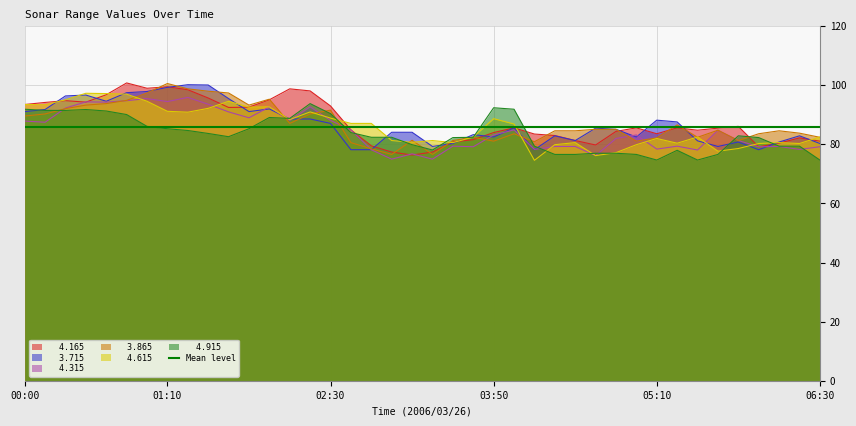

Reading left to right, transcribe all the data shown in this chart.

  4.165: 00:00=93.5	00:10=94.2	00:20=94.8	00:30=94.3	00:40=96.8	00:50=100.8	01:00=99.0	01:10=99.5	01:20=98.5	01:30=95.7	01:40=92.5	01:50=92.6	02:00=95.1	02:10=98.8	02:20=98.1	02:30=93.0	02:40=84.9	02:50=79.5	03:00=77.4	03:10=76.4	03:20=77.4	03:30=80.8	03:40=81.6	03:50=84.0	04:00=85.6	04:10=83.5	04:20=83.0	04:30=81.3	04:40=79.8	04:50=84.4	05:00=85.6	05:10=83.6	05:20=85.6	05:30=84.8	05:40=85.5	05:50=86.1	06:00=79.2	06:10=80.4	06:20=82.2	06:30=81.1
  3.715: 00:00=91.1	00:10=91.8	00:20=96.4	00:30=96.7	00:40=94.6	00:50=97.5	01:00=97.9	01:10=99.3	01:20=100.2	01:30=100.1	01:40=95.5	01:50=91.1	02:00=92.0	02:10=88.6	02:20=88.6	02:30=87.1	02:40=78.2	02:50=78.2	03:00=84.1	03:10=84.1	03:20=79.3	03:30=80.3	03:40=83.3	03:50=82.5	04:00=85.6	04:10=78.2	04:20=82.9	04:30=81.3	04:40=85.5	04:50=85.1	05:00=82.5	05:10=88.2	05:20=87.6	05:30=81.2	05:40=79.3	05:50=80.8	06:00=78.2	06:10=80.8	06:20=82.9	06:30=80.3
  4.315: 00:00=87.9	00:10=87.5	00:20=92.3	00:30=94.4	00:40=94.3	00:50=94.8	01:00=95.5	01:10=94.5	01:20=95.9	01:30=93.6	01:40=91.0	01:50=89.0	02:00=92.7	02:10=88.1	02:20=92.7	02:30=88.1	02:40=84.9	02:50=78.2	03:00=75.0	03:10=76.8	03:20=75.0	03:30=79.4	03:40=79.2	03:50=83.2	04:00=84.9	04:10=78.3	04:20=79.3	04:30=79.3	04:40=76.2	04:50=82.0	05:00=83.2	05:10=78.4	05:20=79.4	05:30=78.1	05:40=84.8	05:50=81.3	06:00=79.2	06:10=79.3	06:20=78.3	06:30=79.2
  3.865: 00:00=89.6	00:10=90.3	00:20=92.1	00:30=93.3	00:40=93.8	00:50=94.9	01:00=97.4	01:10=100.6	01:20=98.8	01:30=98.0	01:40=97.4	01:50=93.3	02:00=95.3	02:10=87.1	02:20=90.3	02:30=91.6	02:40=80.6	02:50=78.5	03:00=76.6	03:10=81.4	03:20=76.6	03:30=81.3	03:40=82.4	03:50=81.1	04:00=83.6	04:10=80.9	04:20=84.6	04:30=84.6	04:40=85.1	04:50=85.1	05:00=81.1	05:10=82.2	05:20=86.6	05:30=82.4	05:40=84.8	05:50=81.3	06:00=83.6	06:10=84.6	06:20=83.8	06:30=82.4
  4.615: 00:00=93.5	00:10=93.4	00:20=95.1	00:30=97.3	00:40=97.2	00:50=97.0	01:00=94.6	01:10=91.2	01:20=90.9	01:30=92.2	01:40=94.6	01:50=92.6	02:00=92.7	02:10=88.4	02:20=91.0	02:30=88.9	02:40=87.1	02:50=87.1	03:00=81.3	03:10=80.7	03:20=81.3	03:30=80.6	03:40=82.5	03:50=88.7	04:00=86.9	04:10=74.6	04:20=79.9	04:30=80.6	04:40=76.2	04:50=77.2	05:00=79.9	05:10=82.0	05:20=80.4	05:30=82.5	05:40=77.7	05:50=78.6	06:00=80.3	06:10=80.6	06:20=80.3	06:30=82.5
  4.915: 00:00=91.9	00:10=91.5	00:20=91.5	00:30=91.8	00:40=91.3	00:50=90.1	01:00=86.1	01:10=85.3	01:20=84.7	01:30=83.7	01:40=82.6	01:50=85.3	02:00=89.1	02:10=88.8	02:20=93.8	02:30=90.4	02:40=84.0	02:50=82.4	03:00=82.4	03:10=79.9	03:20=78.1	03:30=82.3	03:40=82.4	03:50=92.4	04:00=91.9	04:10=79.4	04:20=76.6	04:30=76.6	04:40=77.0	04:50=77.0	05:00=76.6	05:10=74.7	05:20=78.0	05:30=74.7	05:40=76.6	05:50=82.9	06:00=82.3	06:10=79.4	06:20=79.4	06:30=74.7